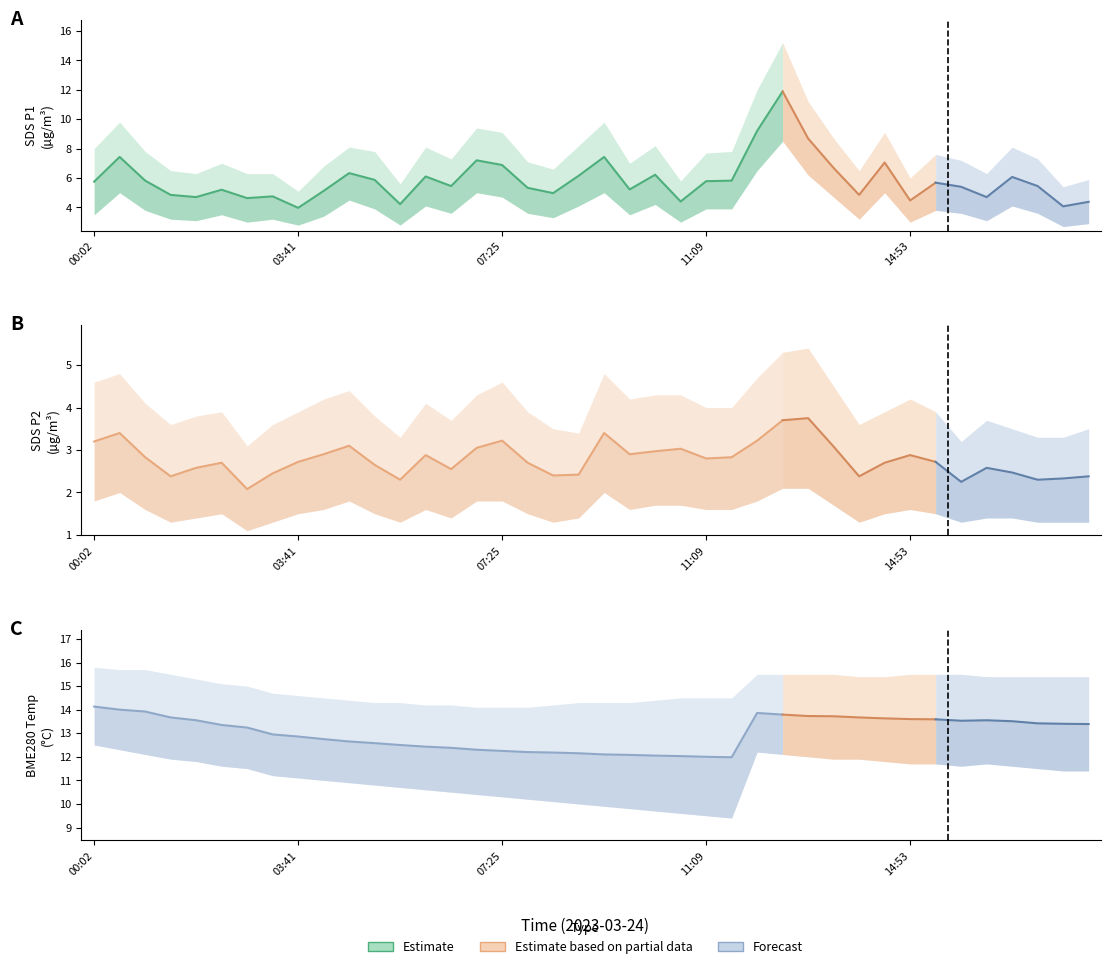

True or false: SDS_P1 has more than 2 points higher than both neighbors.

True